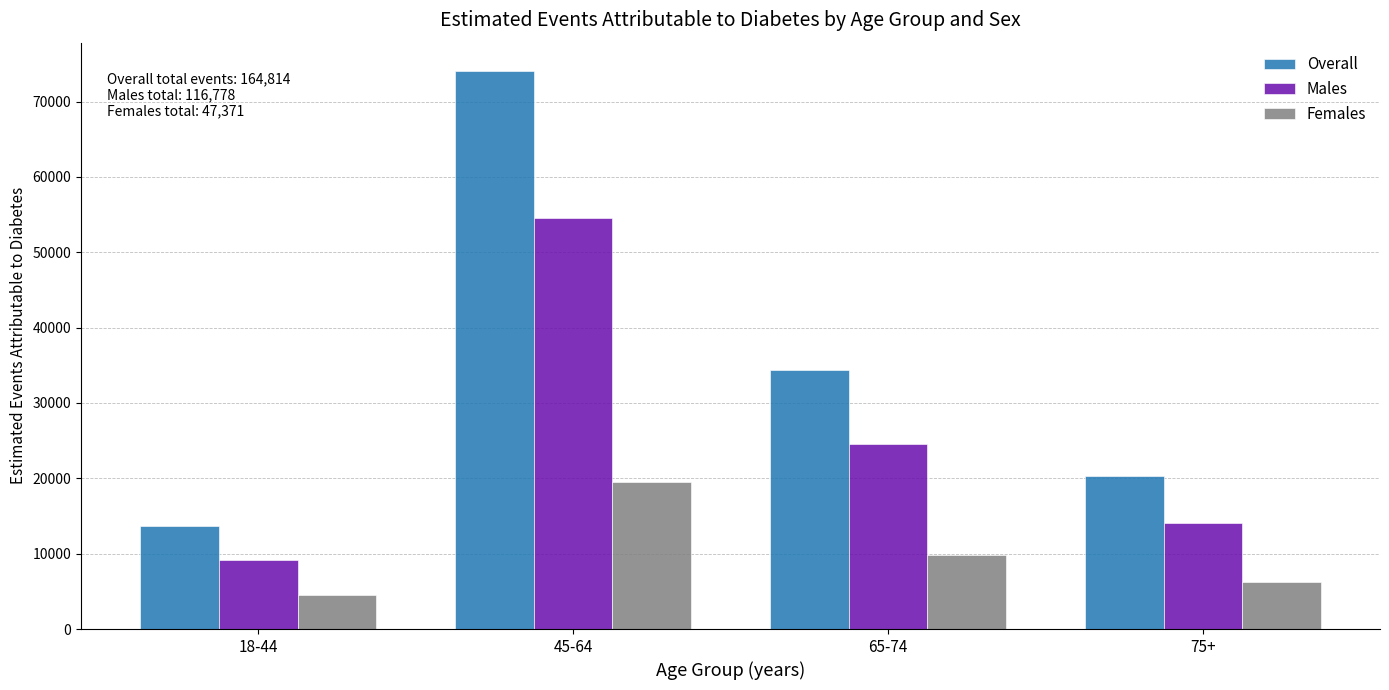

Reading left to right, transcribe all the data shown in this chart.

Overall: 13632	74107	34338	20296
Males: 9129	54552	24542	14088
Females: 4503	19556	9796	6205